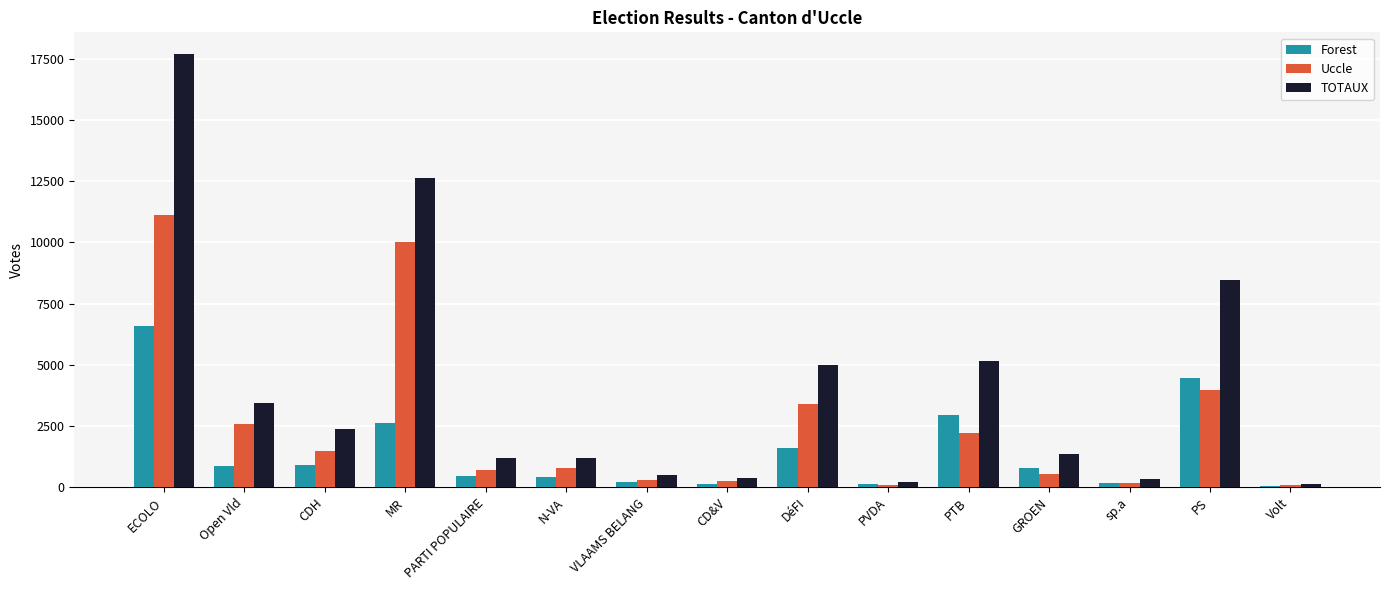

Between CDH and sp.a, which series saw the biggest shift?

TOTAUX